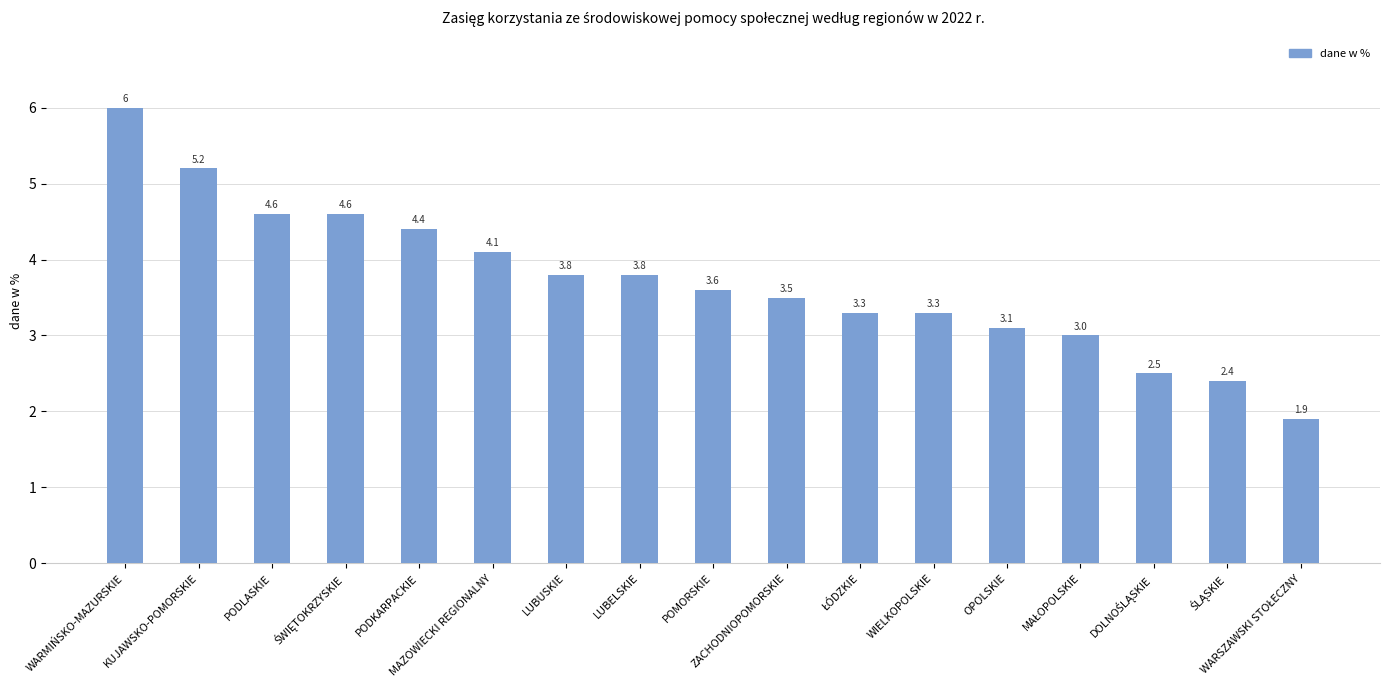

What is the average value?

3.7